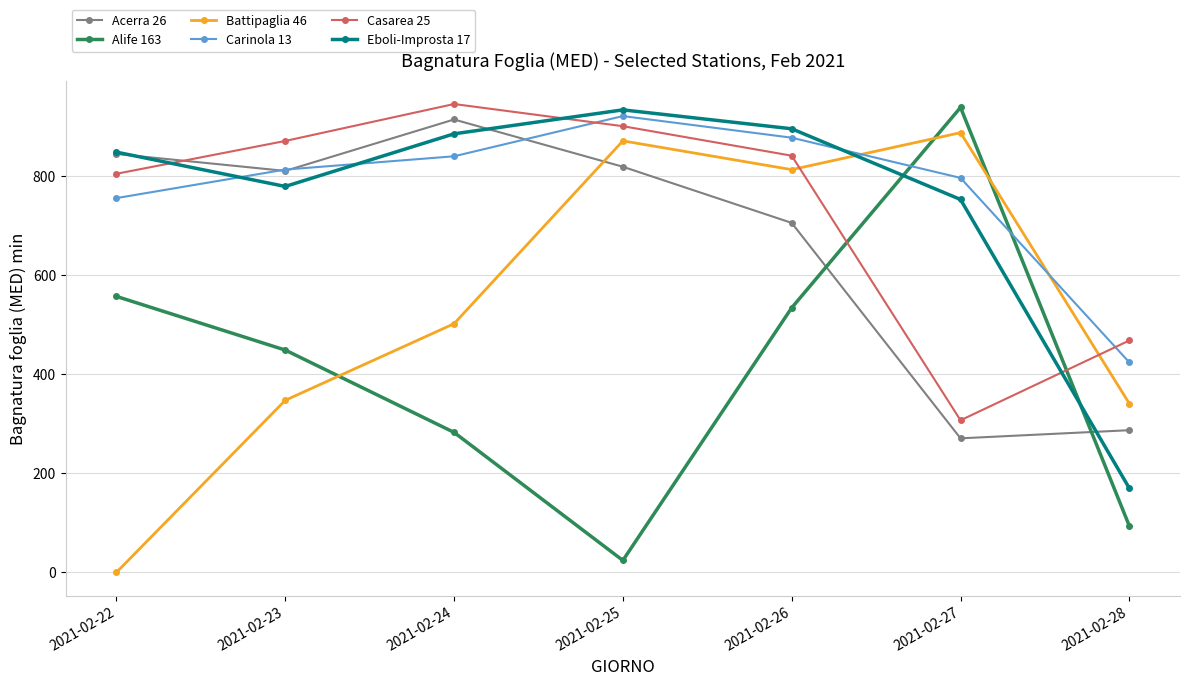

Does the chart have visible grid lines?

Yes